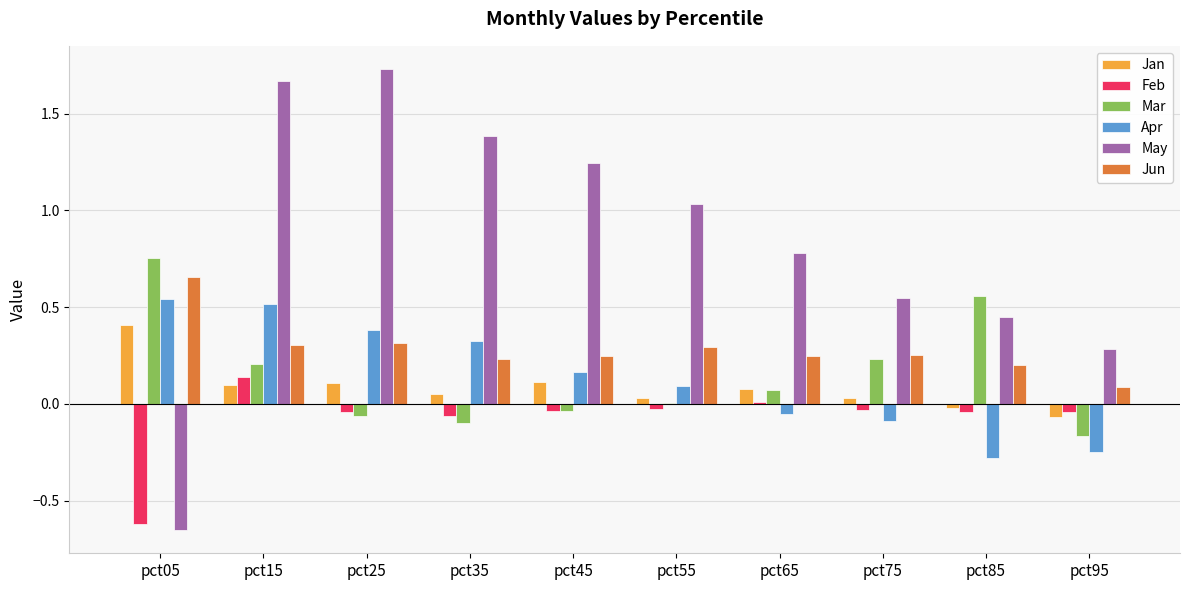

At which category is the sum across all series the highest?

pct15